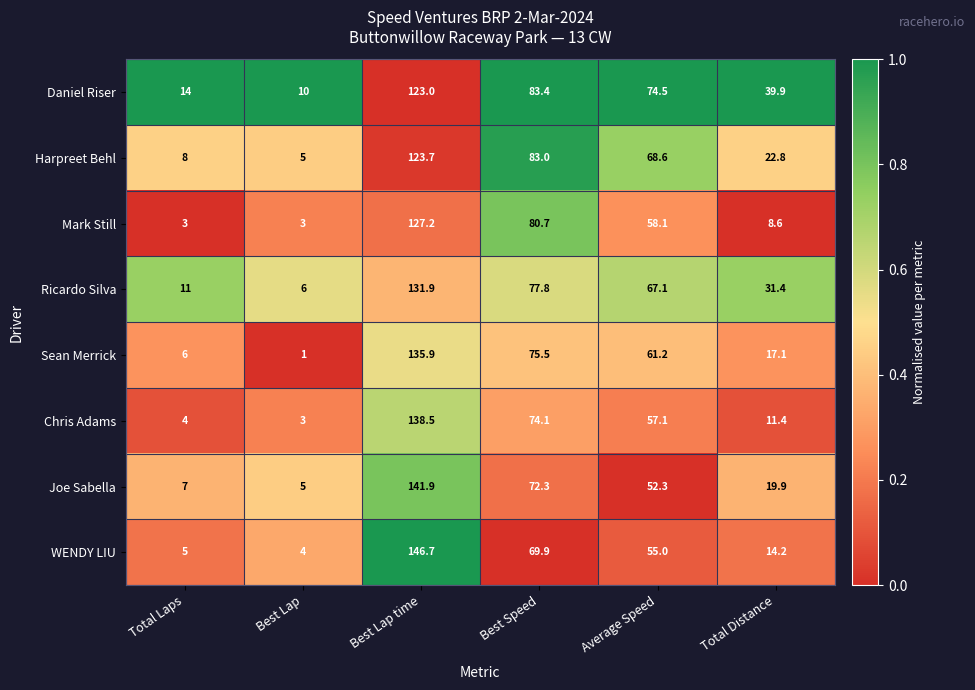

Which series has the widest spread of values?

WENDY LIU